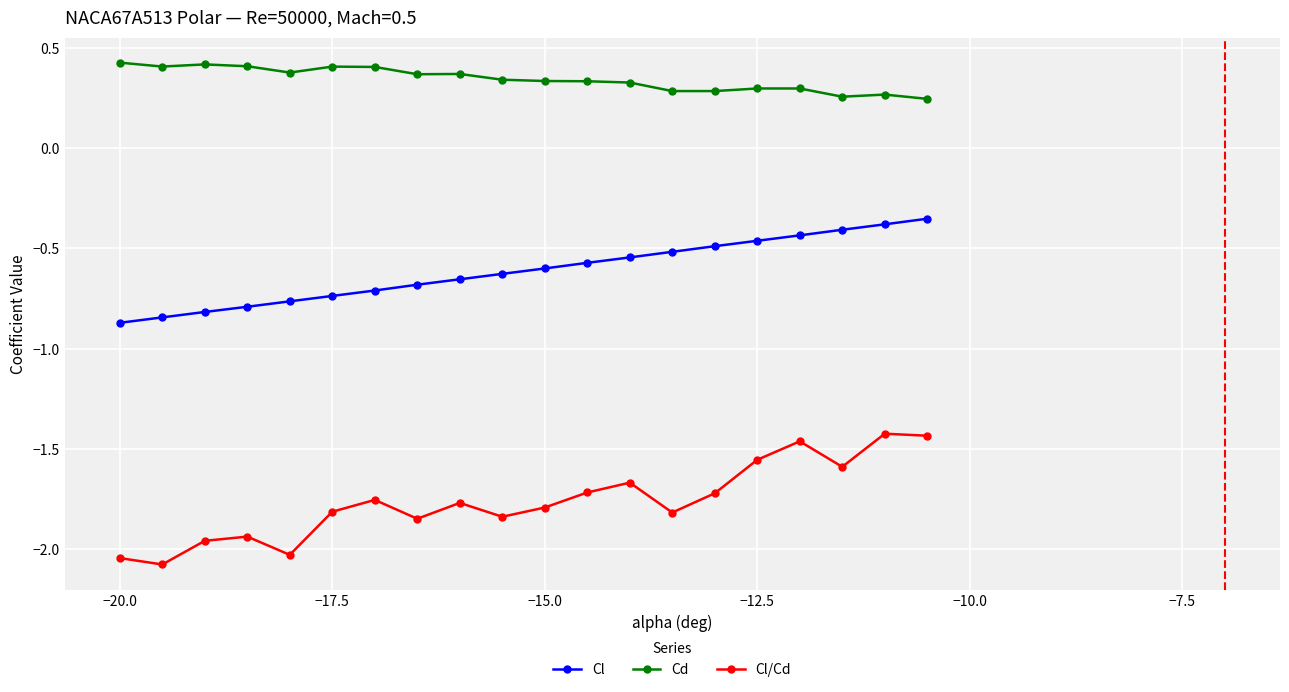

Rank the series by their average value, from lowest to highest.

Cl/Cd, Cl, Cd